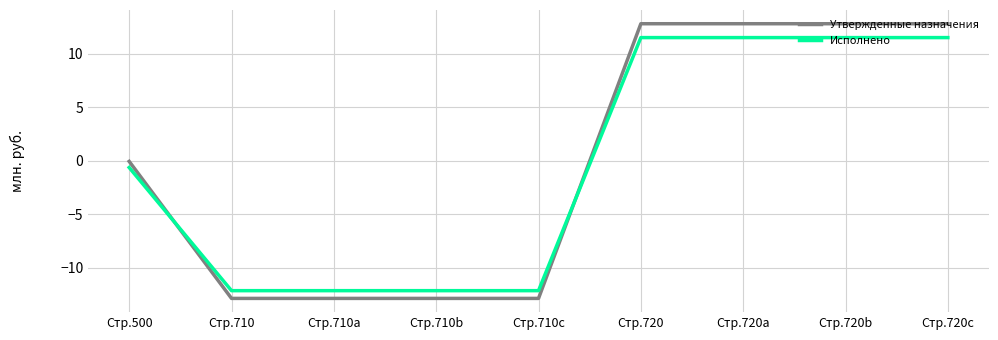

What is the sum of all Исполнено values?

-3.2